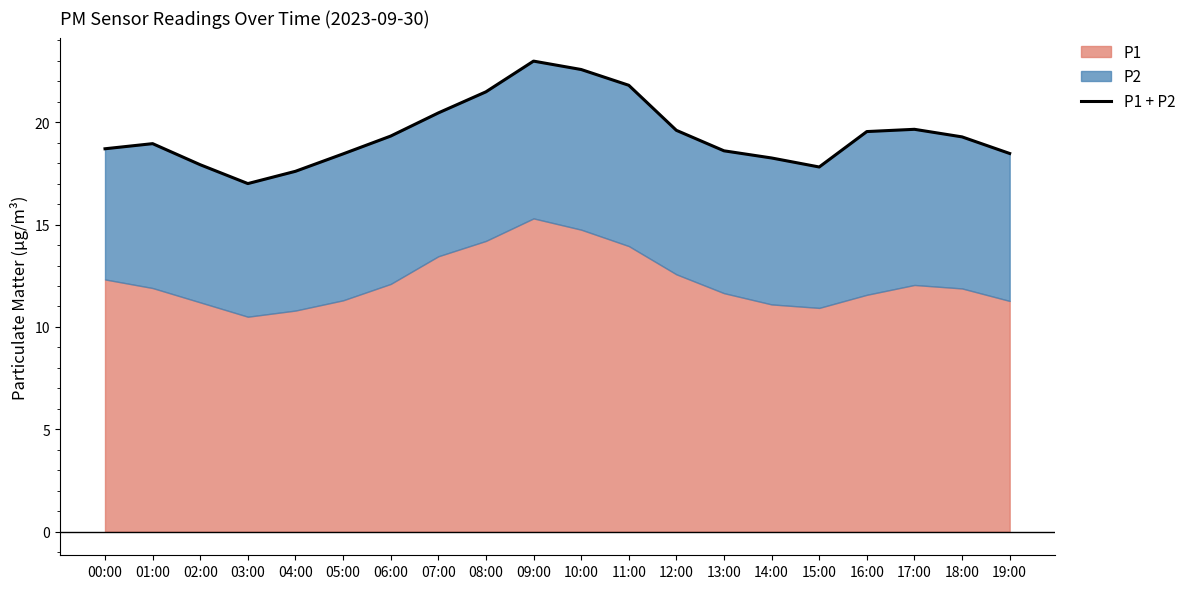

Where does the data first go above 19?

06:00